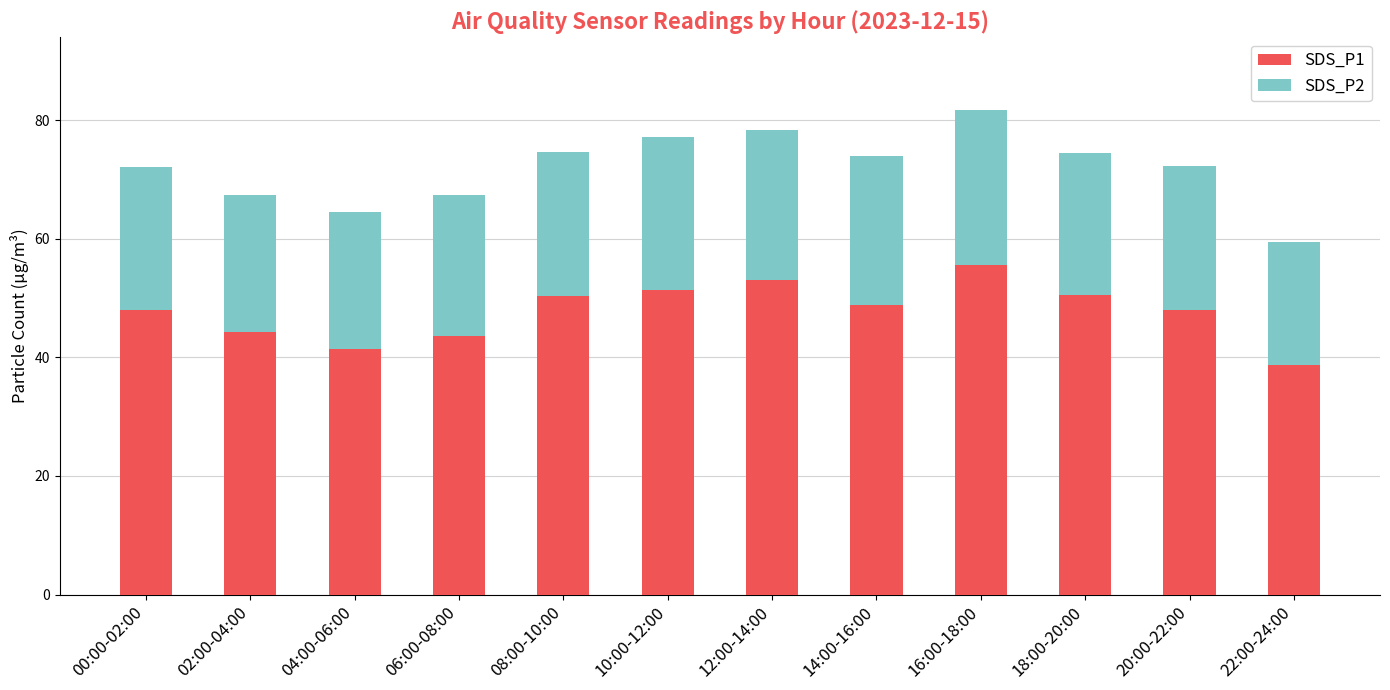

What is the sum of the SDS_P1 values at 10:00-12:00 and 14:00-16:00?

100.2